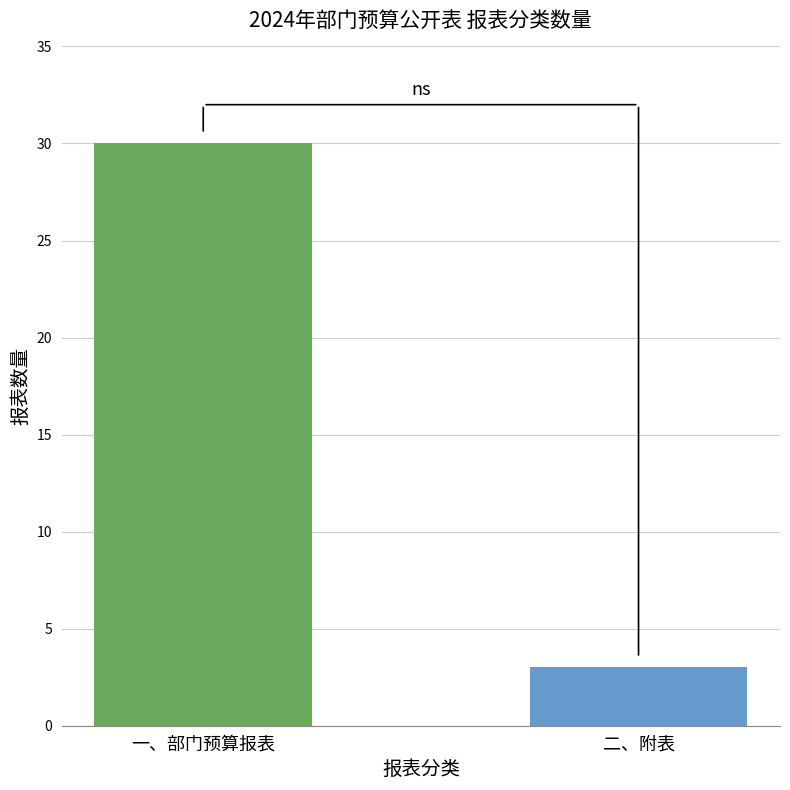

What is the label of the 1st bar from the right?

二、附表